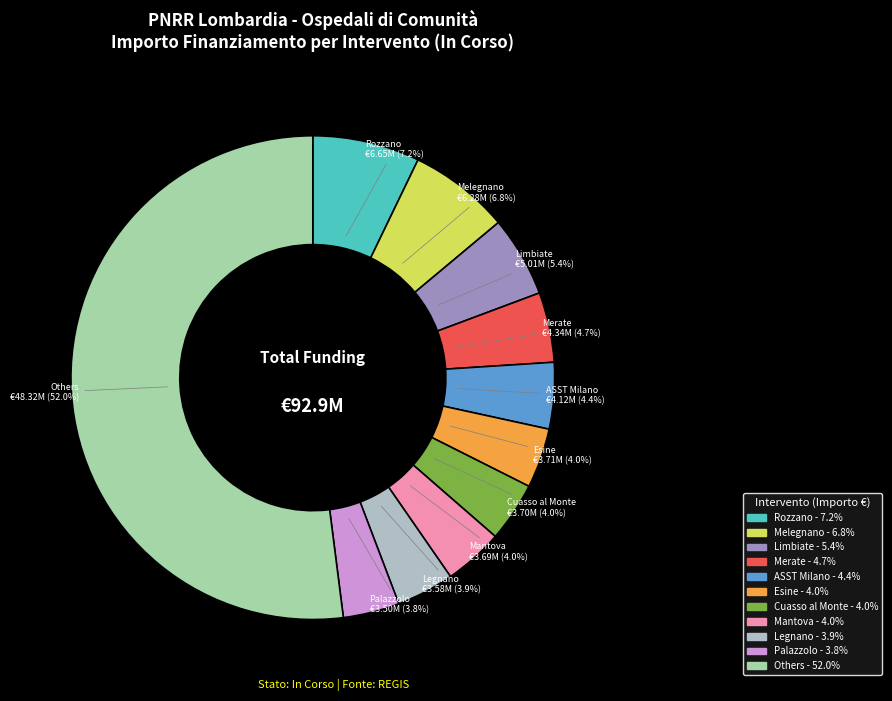

How many slices are in this pie chart?

11